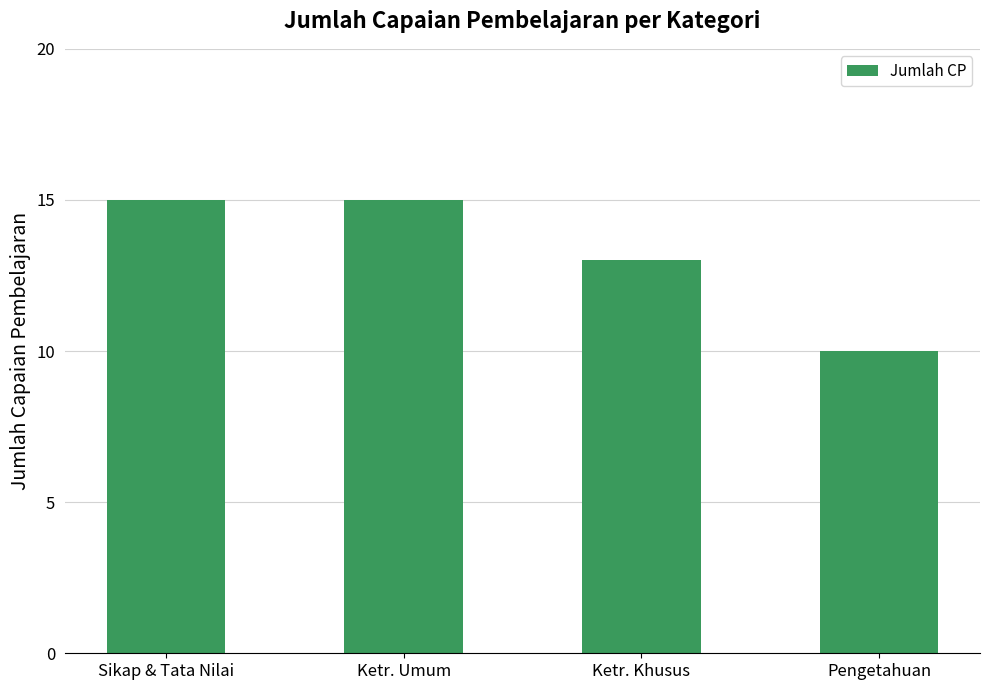

What is the difference between the maximum and minimum values?

5